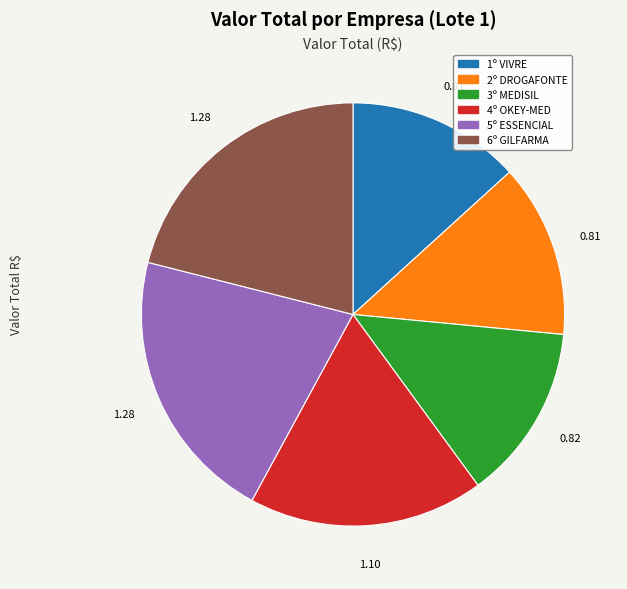

The 5º ESSENCIAL slice represents 21% of the pie. True or false?

True